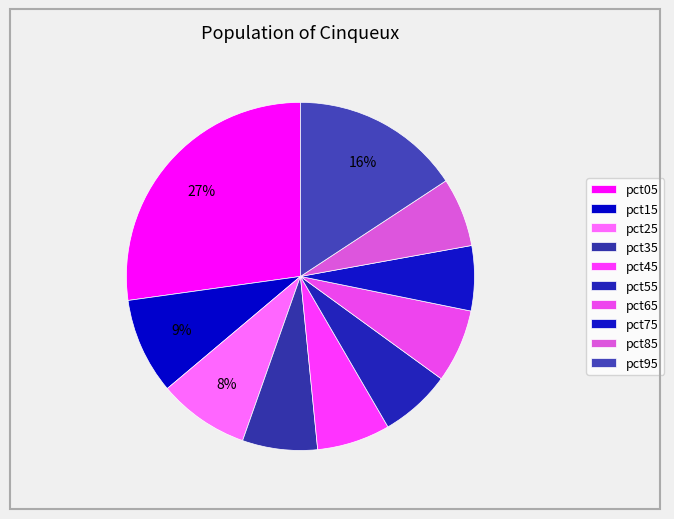

True or false: pct55 accounts for 1% of the total.

False